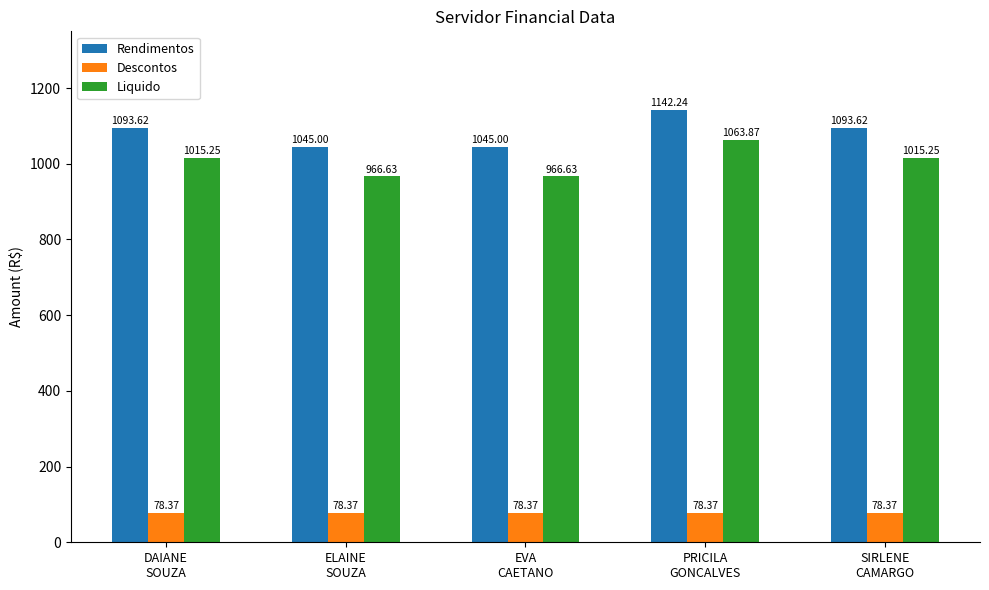

What is the maximum value for Descontos?

78.4